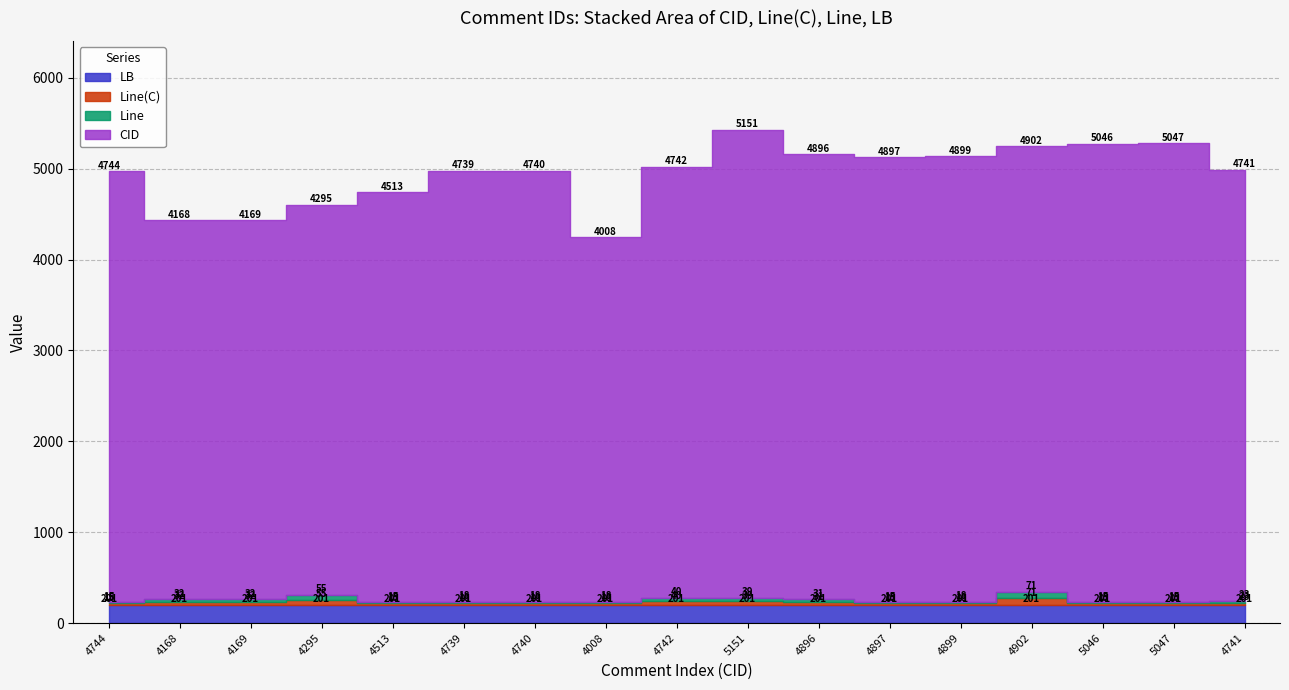

What position from the right is 4740?

11